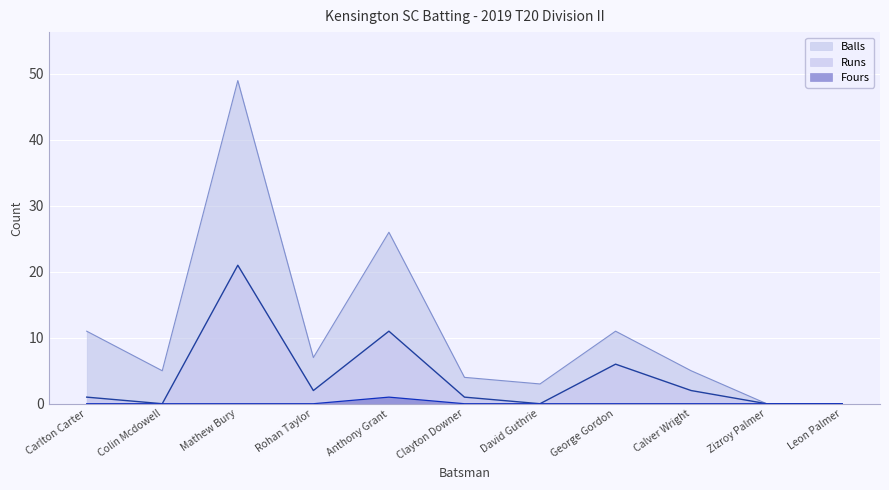

At which label does Fours reach its peak?

Anthony Grant